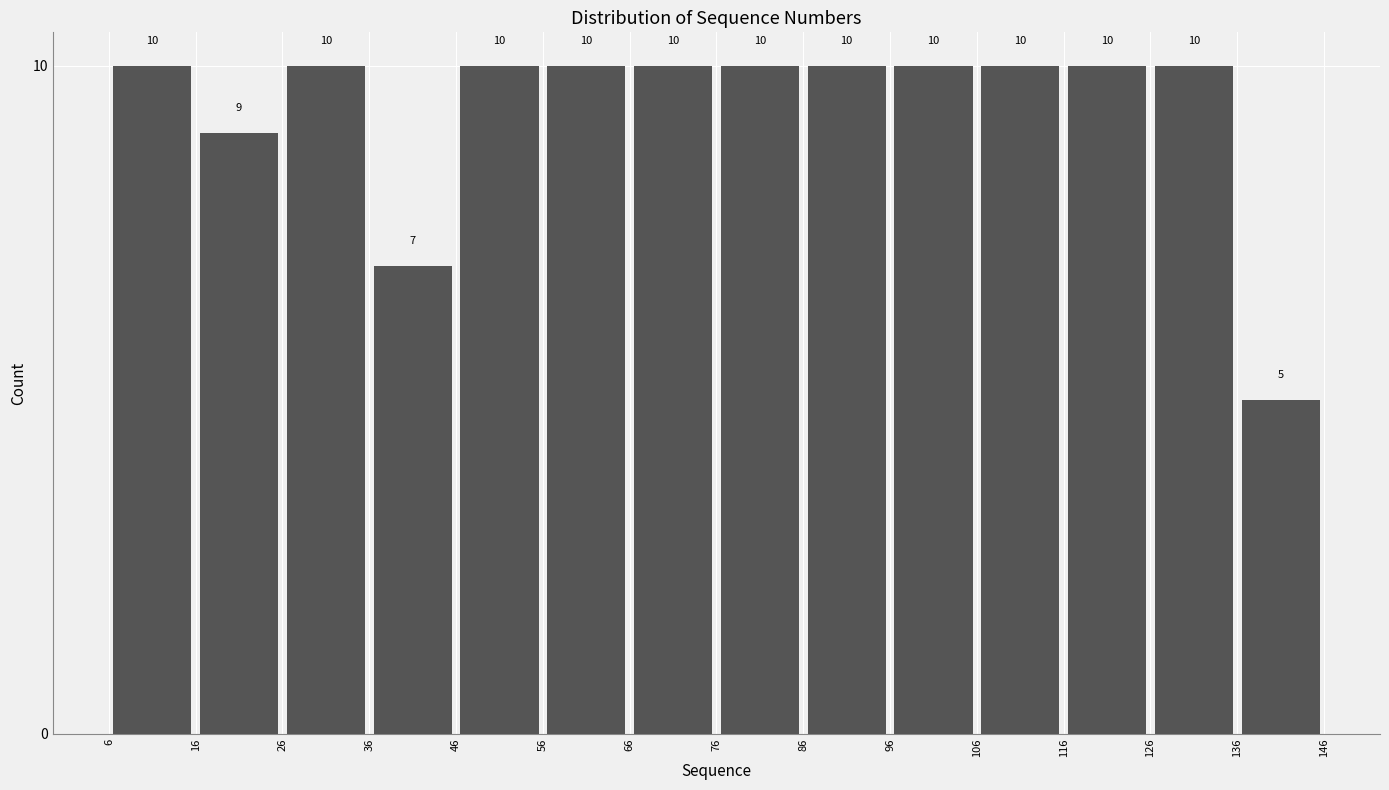

Reading left to right, transcribe this chart: for each bar, give the range it covers on the x-axis and its height.

6 to 16: 10
16 to 26: 9
26 to 36: 10
36 to 46: 7
46 to 56: 10
56 to 66: 10
66 to 76: 10
76 to 86: 10
86 to 96: 10
96 to 106: 10
106 to 116: 10
116 to 126: 10
126 to 136: 10
136 to 146: 5